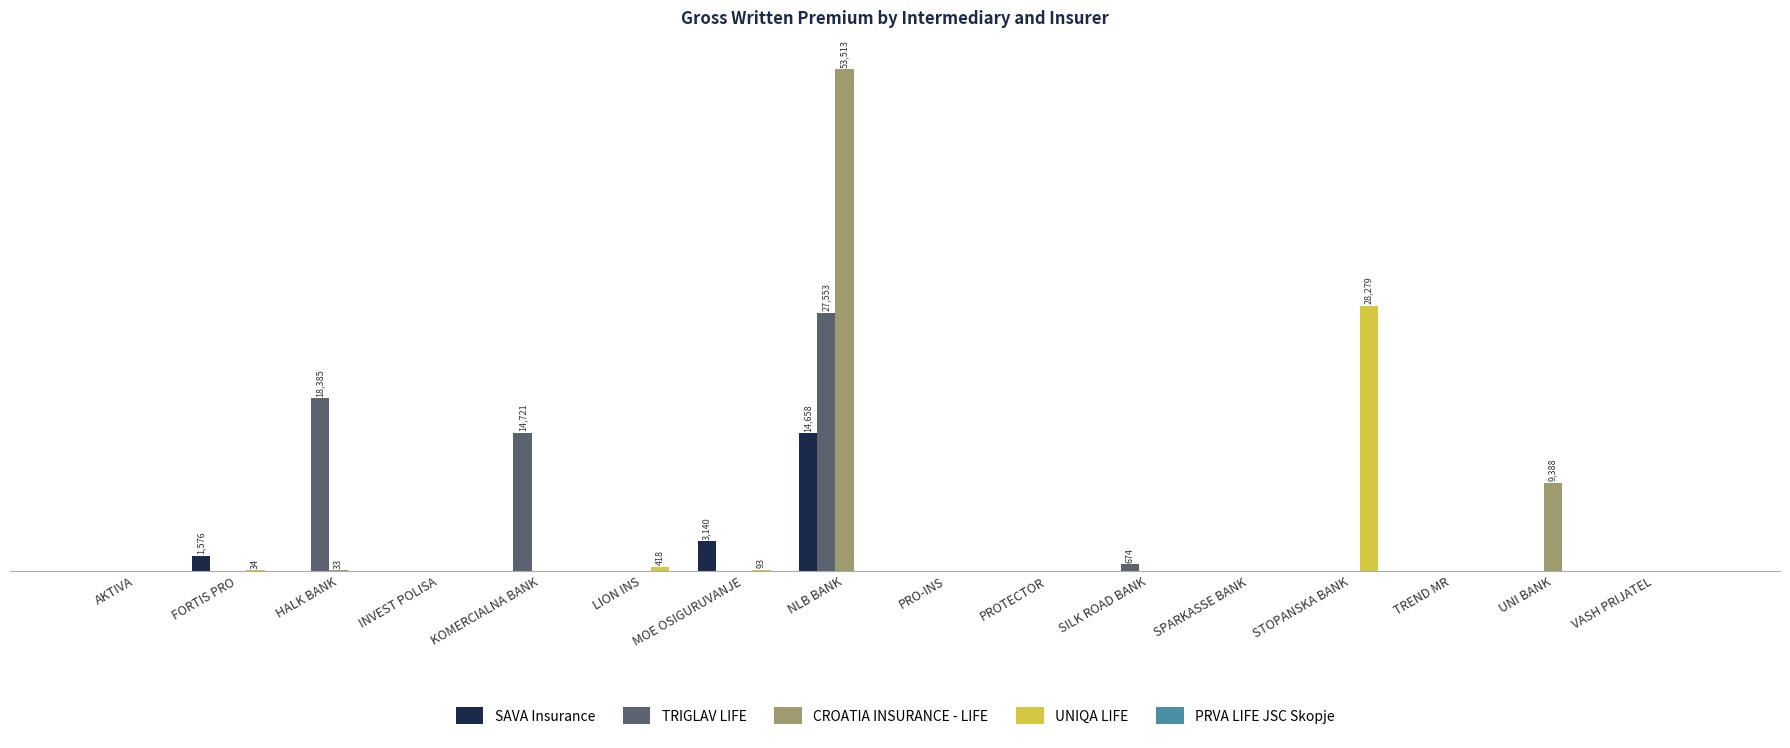

Which series has the largest range (max minus min)?

CROATIA INSURANCE - LIFE